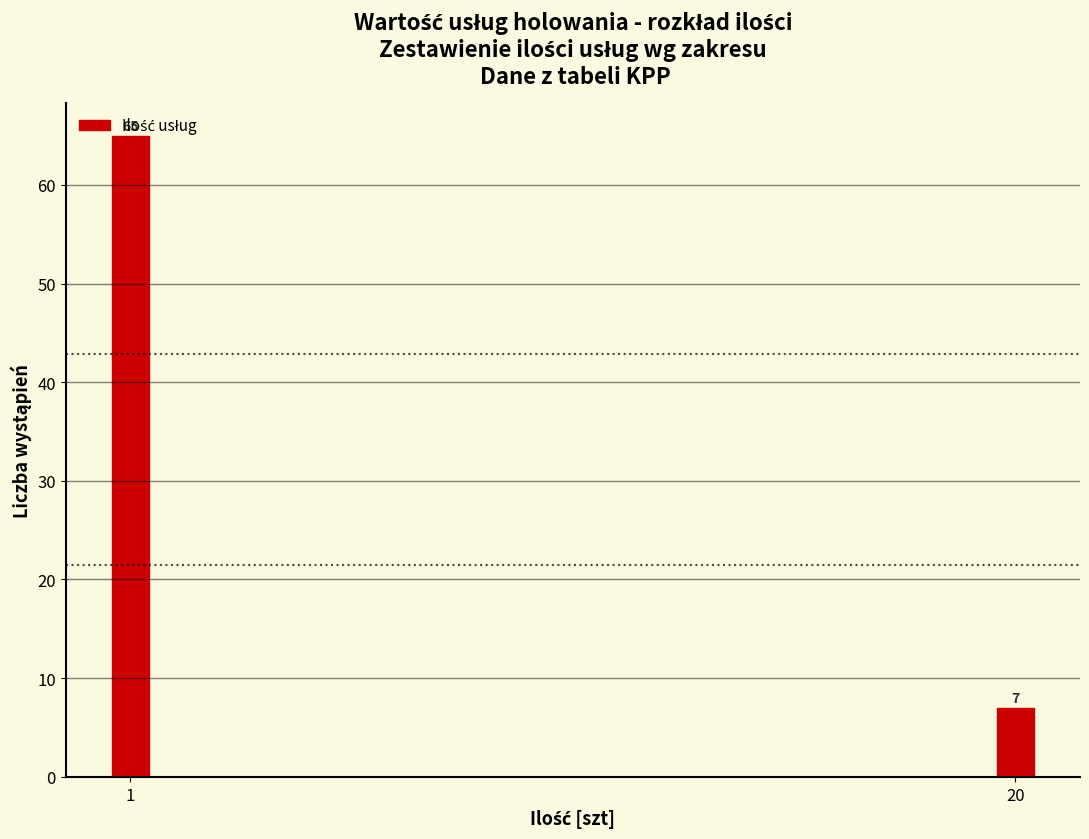

Read the value at 20, to the nearest 5.

5